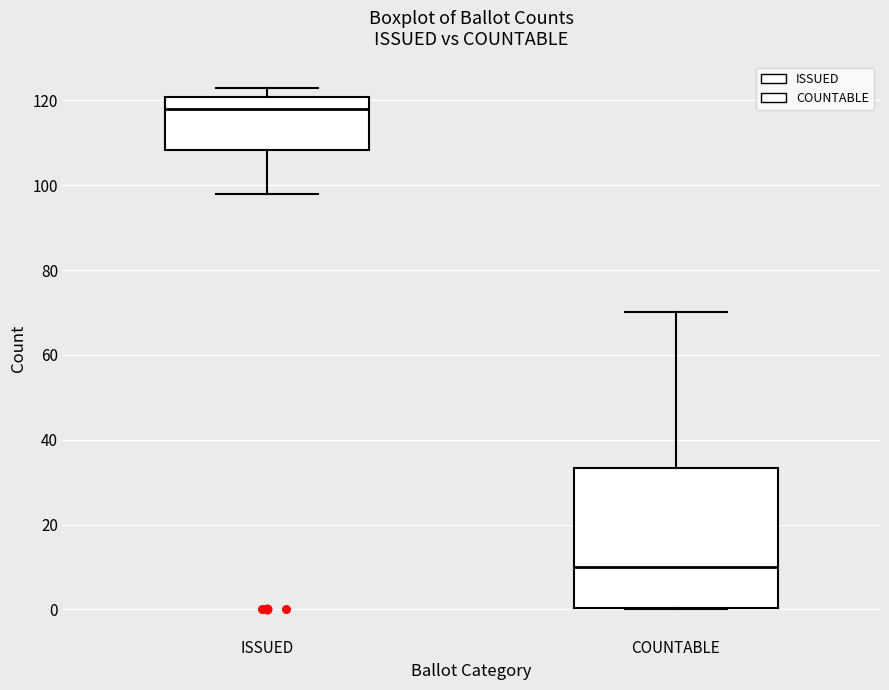

Reading left to right, read every box against the y-axis: the position of its median line, the range the box covers, and the ends of its whiskers. The values are not printed on the chart, so give them approximately, as read against the axis.

ISSUED: median 118, box 108 to 120, whiskers 98 to 124
COUNTABLE: median 10, box 0 to 34, whiskers 0 to 70